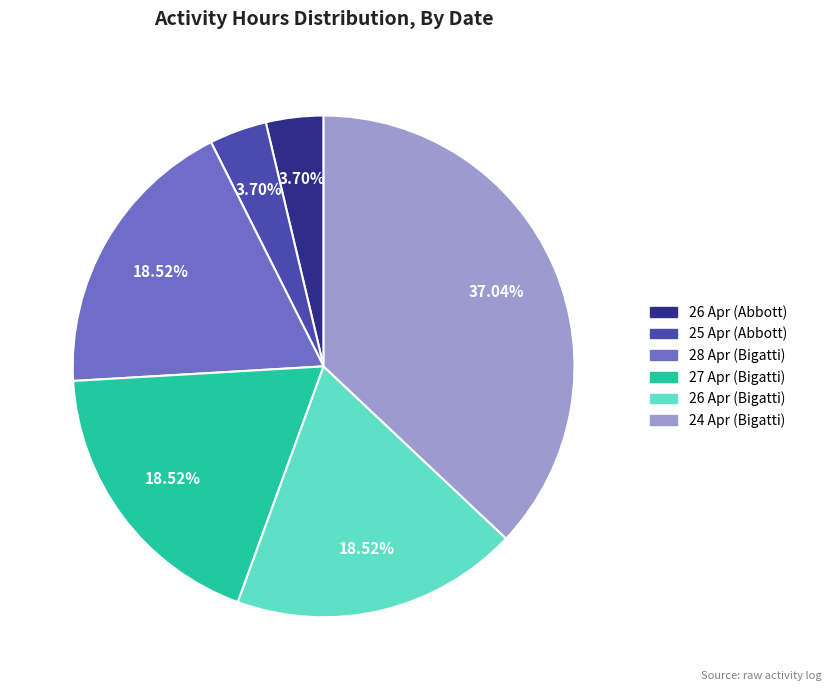

True or false: 24 Apr (Bigatti) accounts for 48% of the total.

False